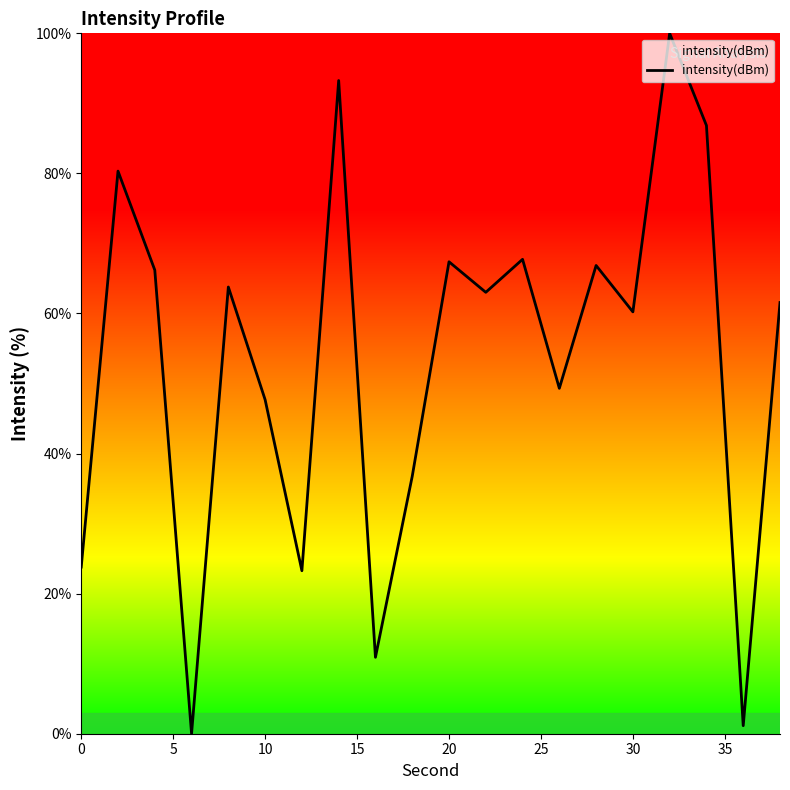

What is the greatest value displayed?

100.0